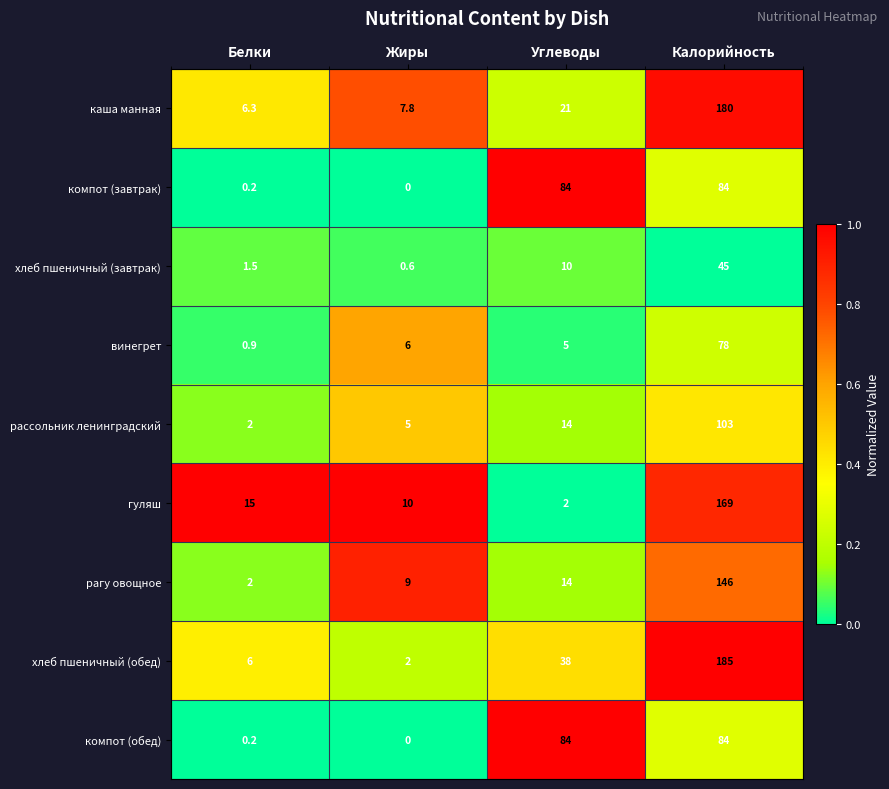

At which category does the chart reach its peak across all series?

Калорийность